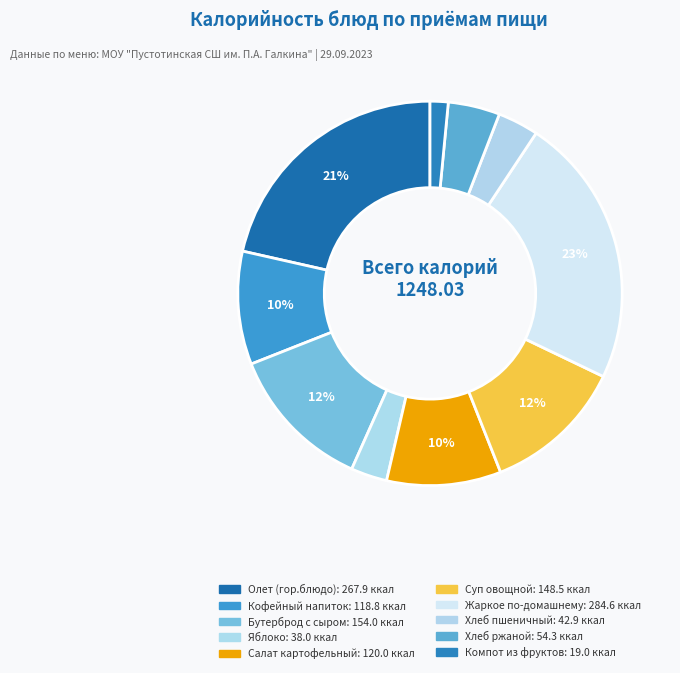

The Жаркое по-домашнему slice represents 23% of the pie. True or false?

True